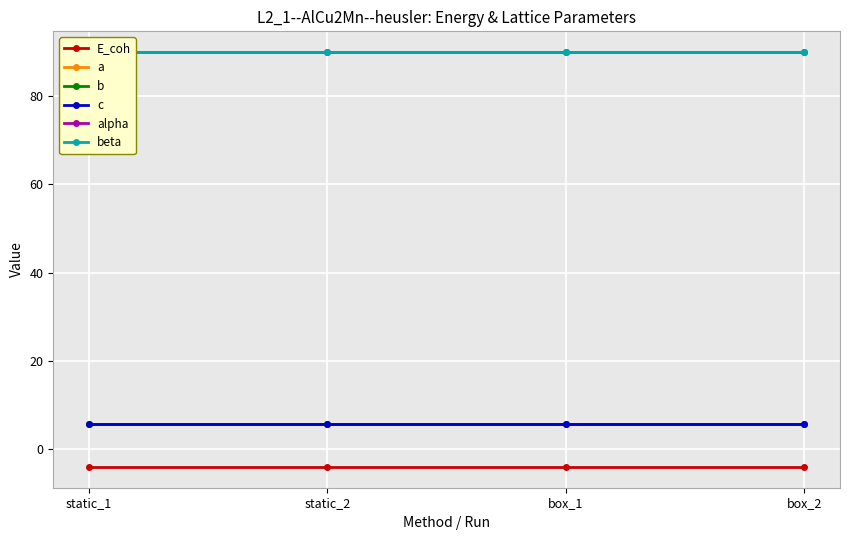

Reading left to right, extract all data points from this chart.

E_coh: -4.0	-4.0	-4.0	-4.0
a: 5.7	5.7	5.7	5.7
b: 5.7	5.7	5.7	5.7
c: 5.7	5.7	5.7	5.7
alpha: 90.0	90.0	90.0	90.0
beta: 90.0	90.0	90.0	90.0